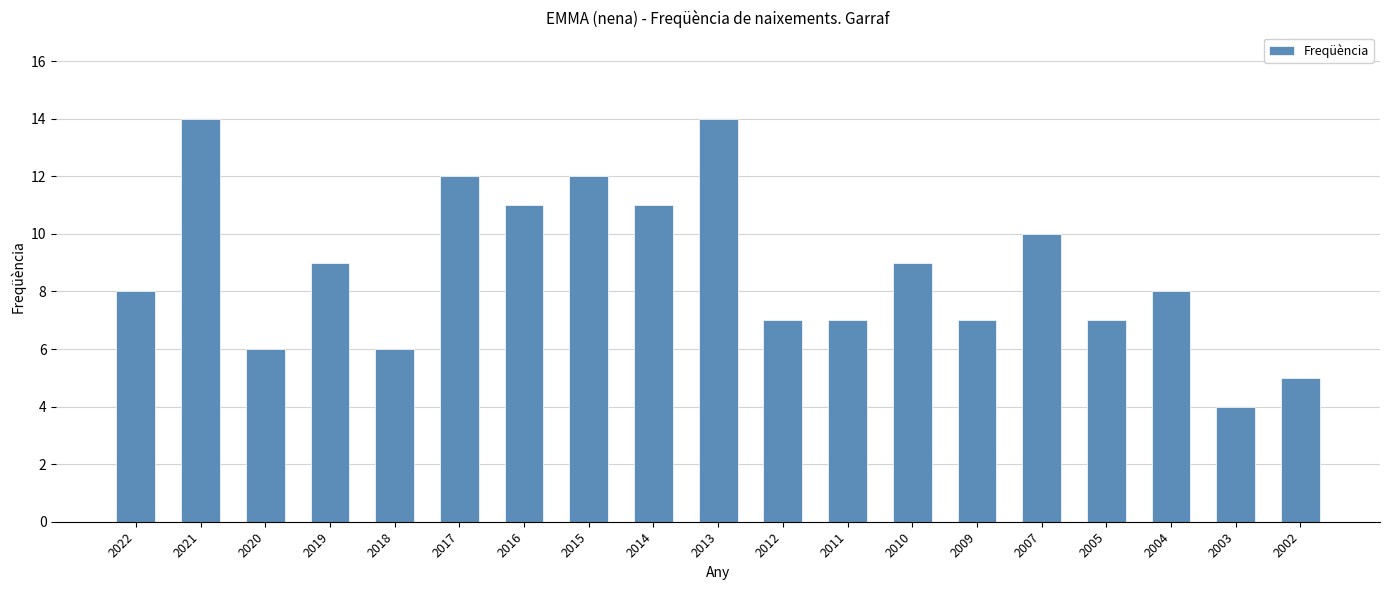

Reading left to right, what are all the values shown in this chart?

8	14	6	9	6	12	11	12	11	14	7	7	9	7	10	7	8	4	5